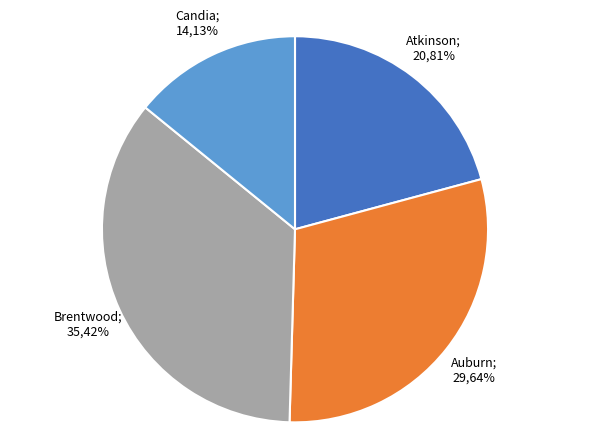

Which slice is the smallest?

Candia